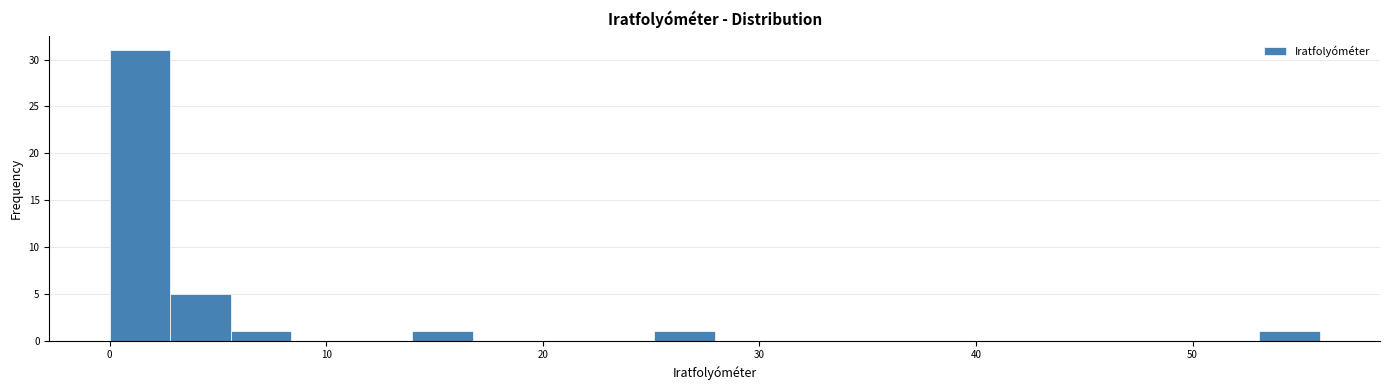

Read against the x-axis, roughly where is the centre of the tallest bar?

1